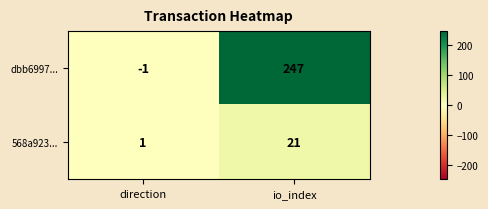

The dbb6997... series shows 247 at io_index. True or false?

True